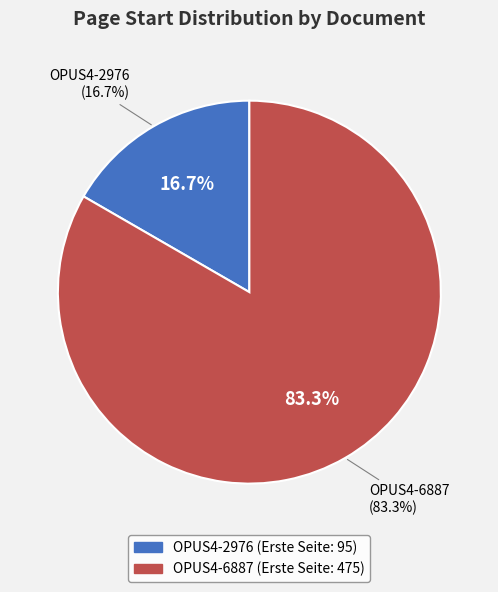

The OPUS4-2976 slice represents 17% of the pie. True or false?

True